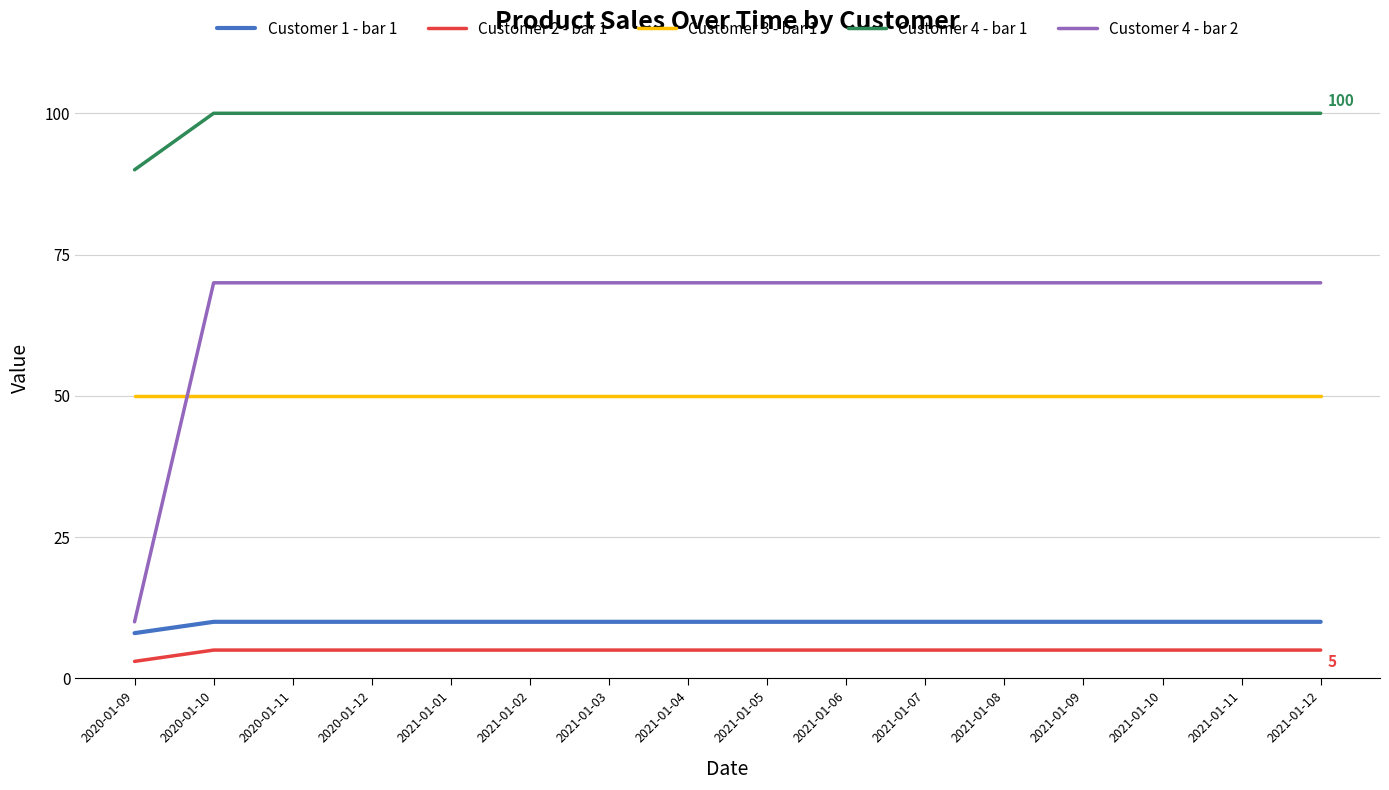

Count the number of categories in the chart.

16